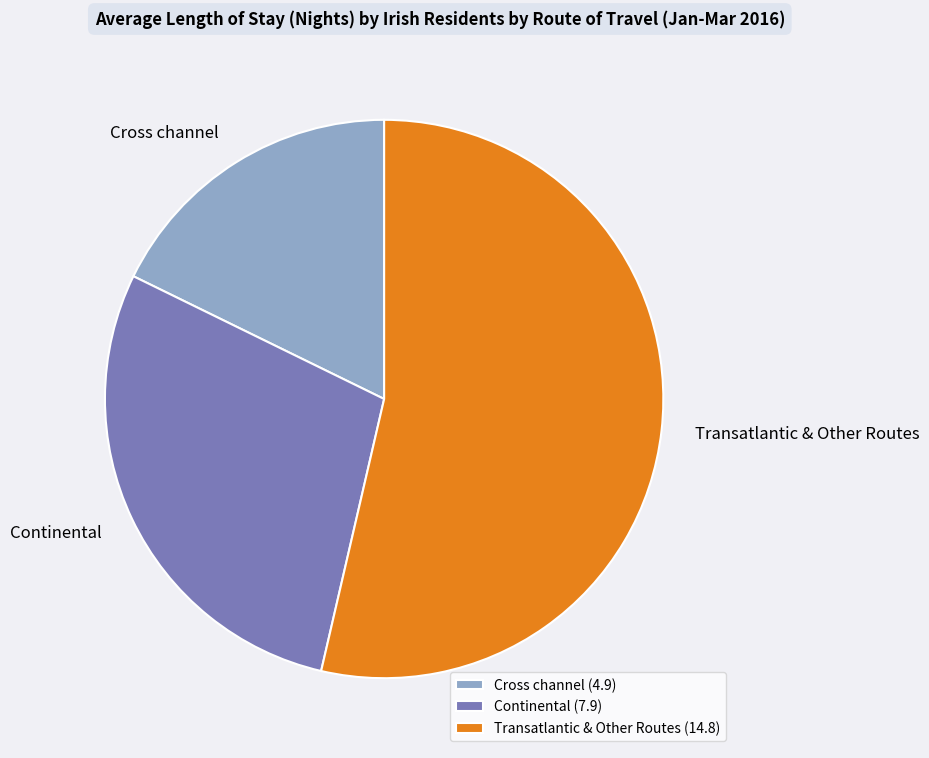

Is there any slice that represents more than half of the pie?

Yes